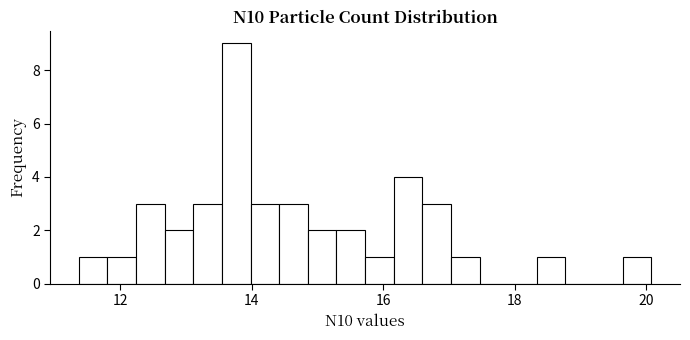

Read against the x-axis, roughly where is the centre of the tallest bar?

13.8